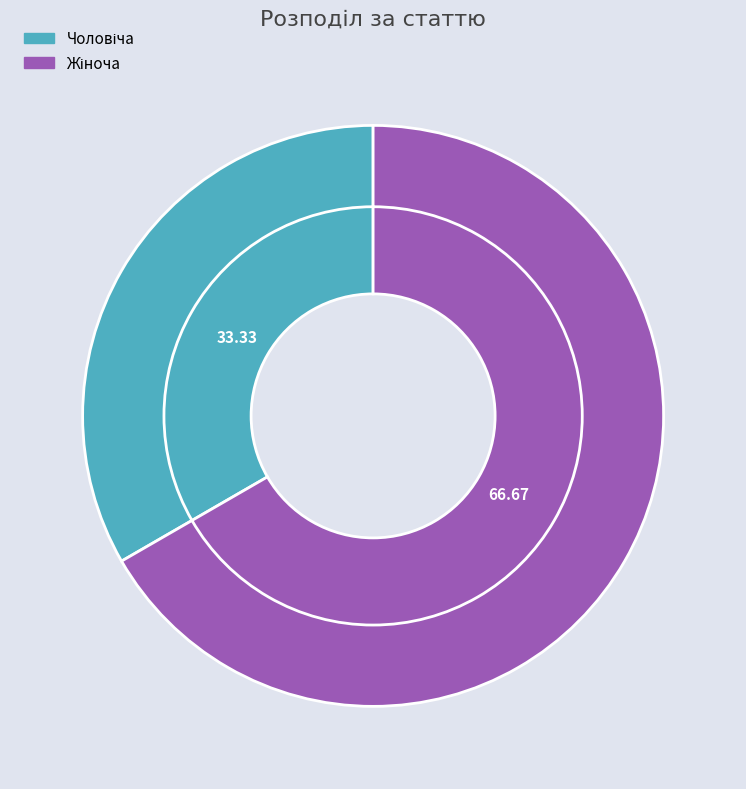

Do Чоловіча and Жіноча together represent more than half of the pie?

Yes